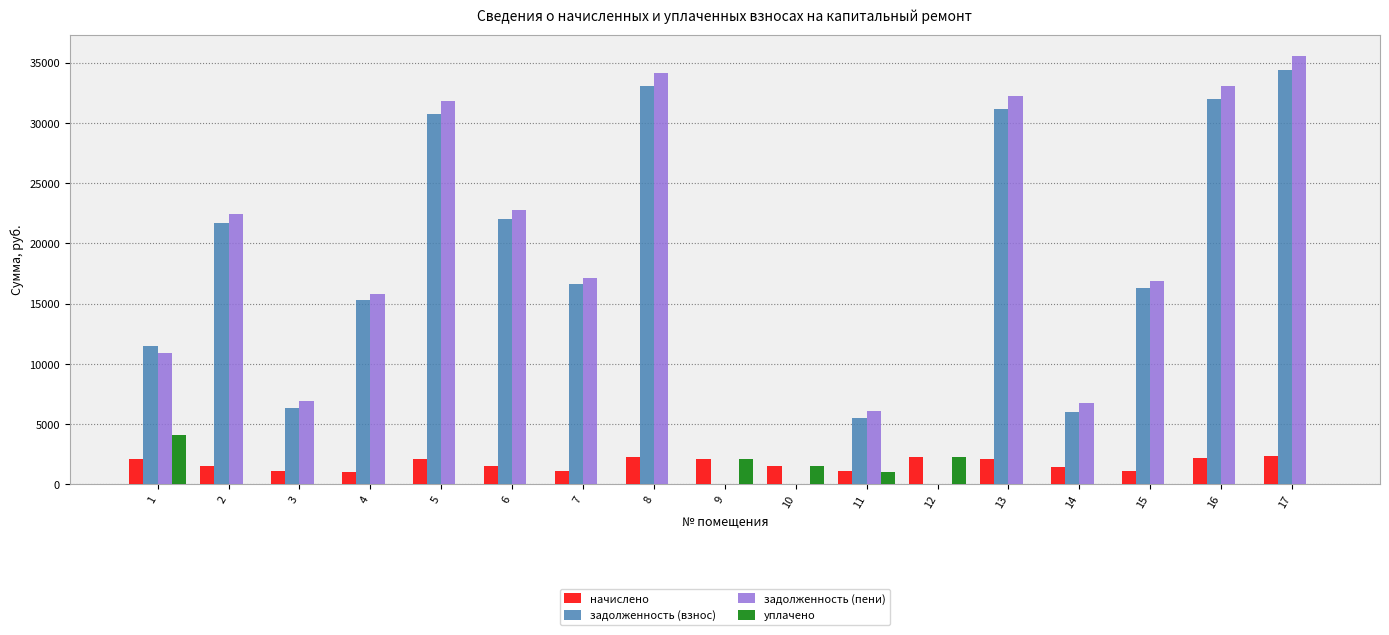

What is the greatest value displayed?

35540.2